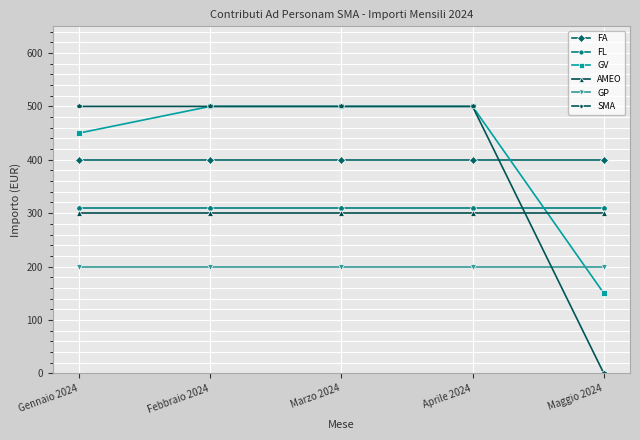

Which series has the largest range (max minus min)?

SMA